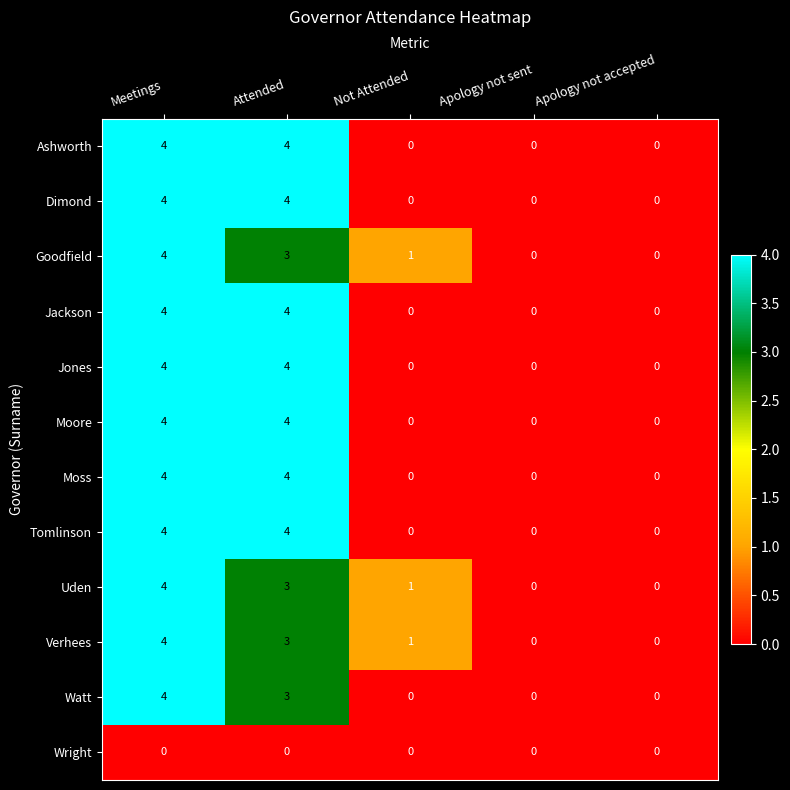

Which category has the highest value in the Watt series?

Meetings